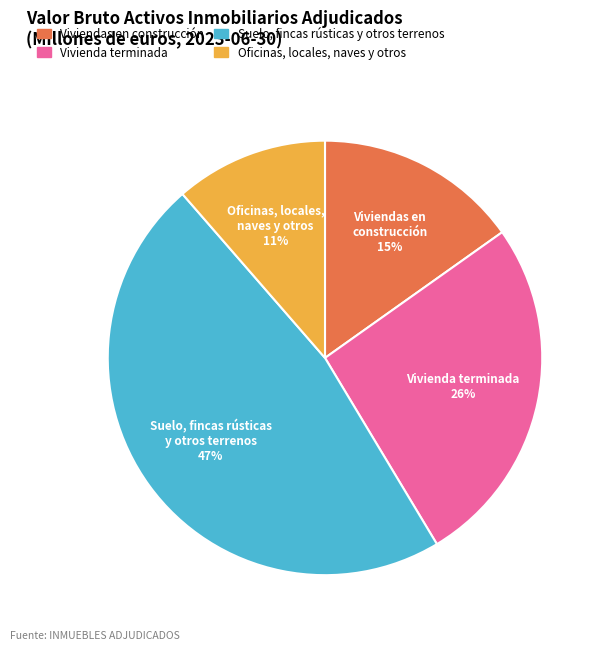

To the nearest percent, what is the difference between the largest and smallest slice percentages?

36%